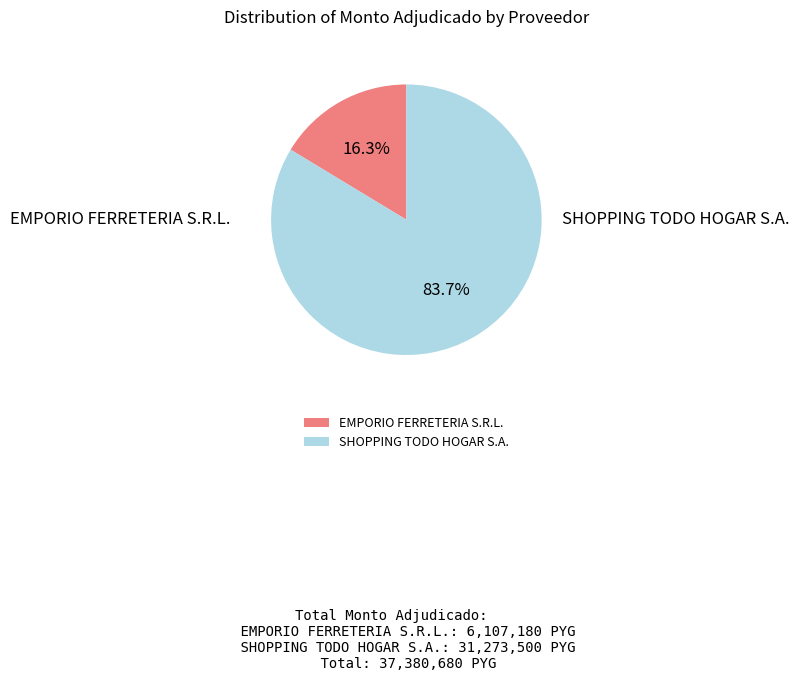

What percentage is the EMPORIO FERRETERIA S.R.L. slice, to the nearest percent?

16%